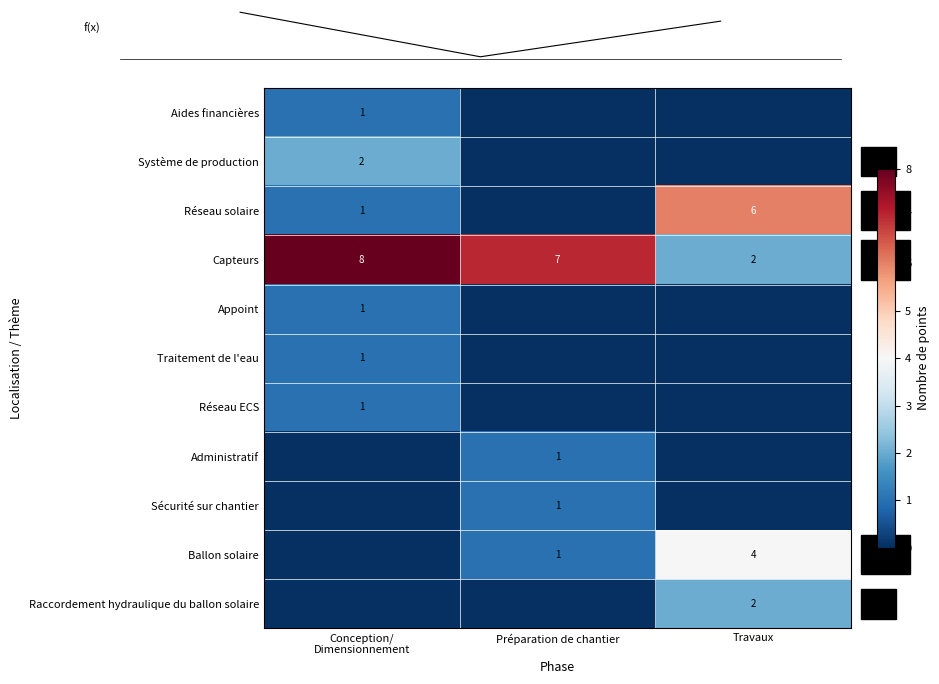

Count the Capteurs values in the range 2 to 8.

3